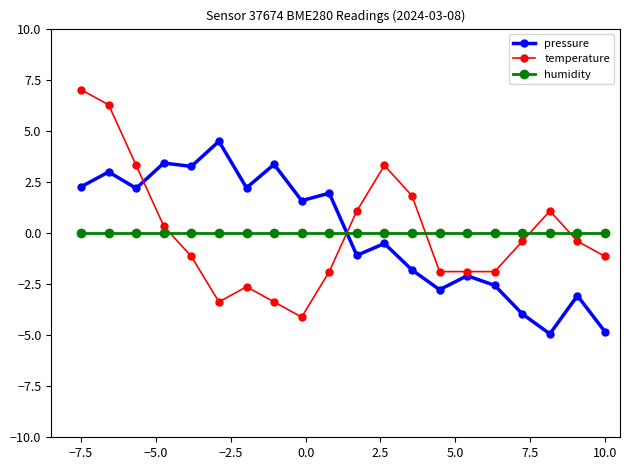

At how many categories does at least one series exceed 5?

2